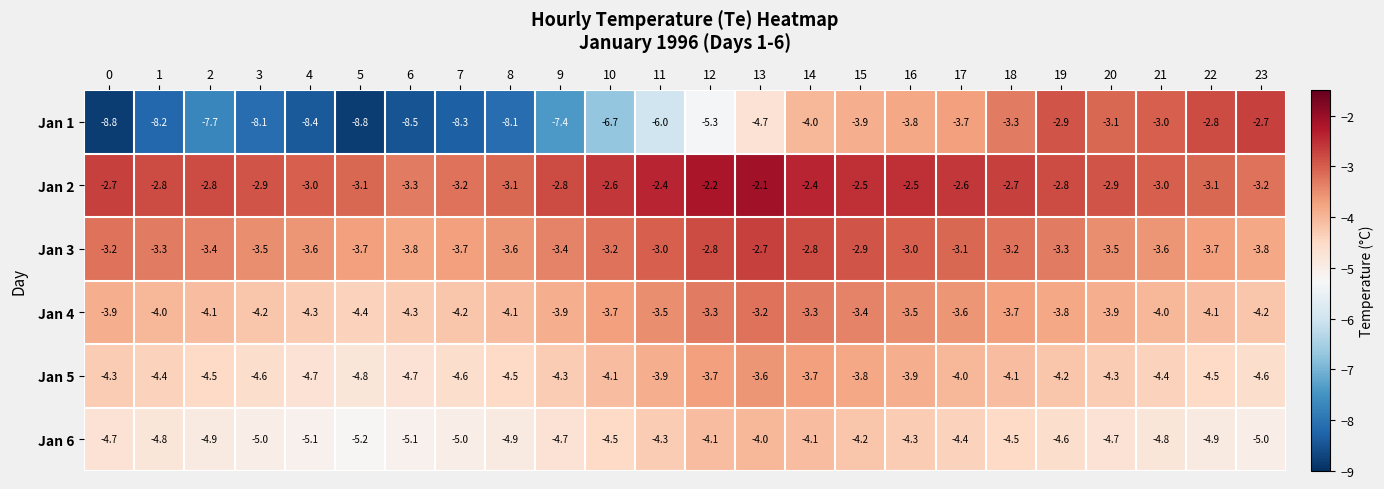

At how many categories does at least one series exceed -4?

24